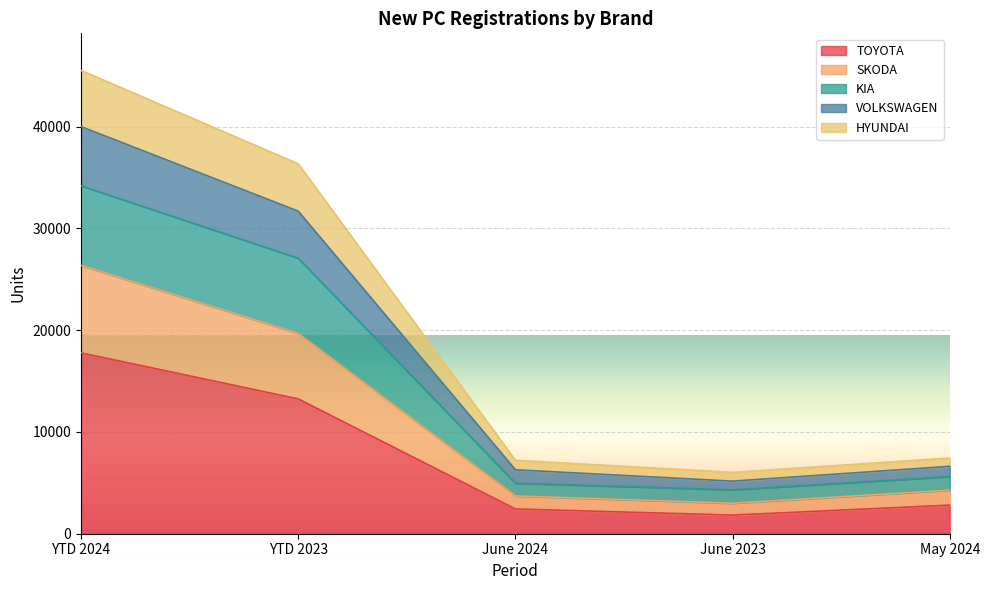

Rank the categories by KIA value from highest to lowest.

YTD 2024, YTD 2023, May 2024, June 2024, June 2023